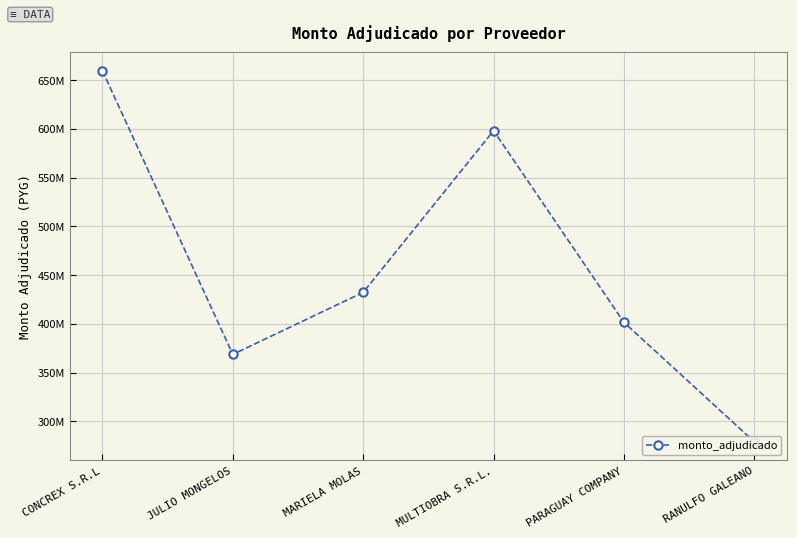

How many interior local valleys (lower than both neighbors) does the data have?

1